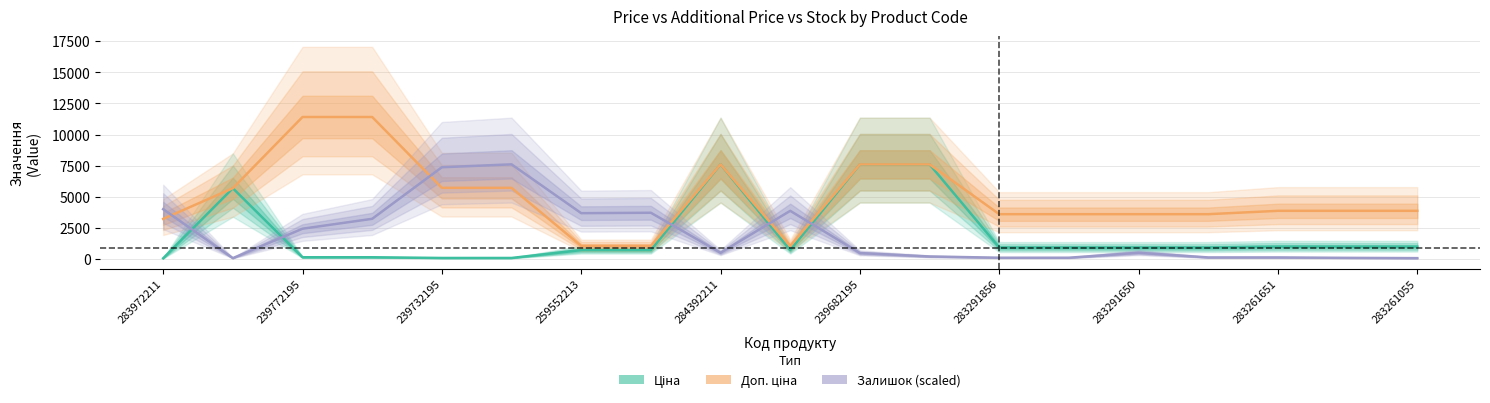

True or false: Ціна and Доп. ціна cross at least once.

False